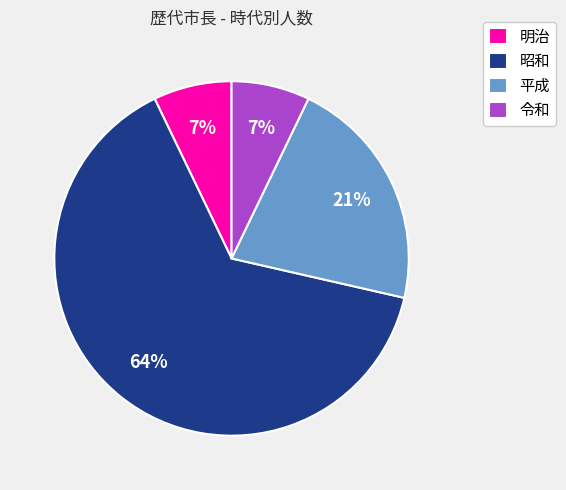

True or false: 昭和 accounts for 64% of the total.

True